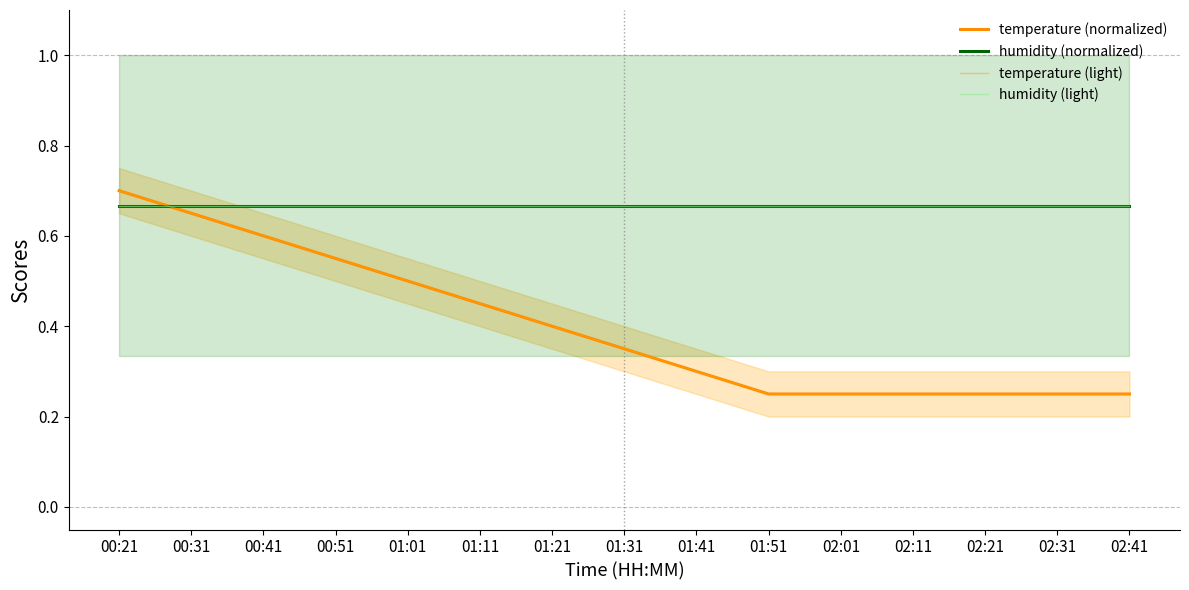

Reading left to right, extract all data points from this chart.

temperature (normalized): 00:21=0.7	00:31=0.7	00:41=0.6	00:51=0.6	01:01=0.5	01:11=0.4	01:21=0.4	01:31=0.3	01:41=0.3	01:51=0.2	02:01=0.2	02:11=0.2	02:21=0.2	02:31=0.2	02:41=0.2
humidity (normalized): 00:21=0.7	00:31=0.7	00:41=0.7	00:51=0.7	01:01=0.7	01:11=0.7	01:21=0.7	01:31=0.7	01:41=0.7	01:51=0.7	02:01=0.7	02:11=0.7	02:21=0.7	02:31=0.7	02:41=0.7
temperature (light): 00:21=0.7	00:31=0.7	00:41=0.6	00:51=0.6	01:01=0.5	01:11=0.4	01:21=0.4	01:31=0.3	01:41=0.3	01:51=0.2	02:01=0.2	02:11=0.2	02:21=0.2	02:31=0.2	02:41=0.2
humidity (light): 00:21=0.7	00:31=0.7	00:41=0.7	00:51=0.7	01:01=0.7	01:11=0.7	01:21=0.7	01:31=0.7	01:41=0.7	01:51=0.7	02:01=0.7	02:11=0.7	02:21=0.7	02:31=0.7	02:41=0.7